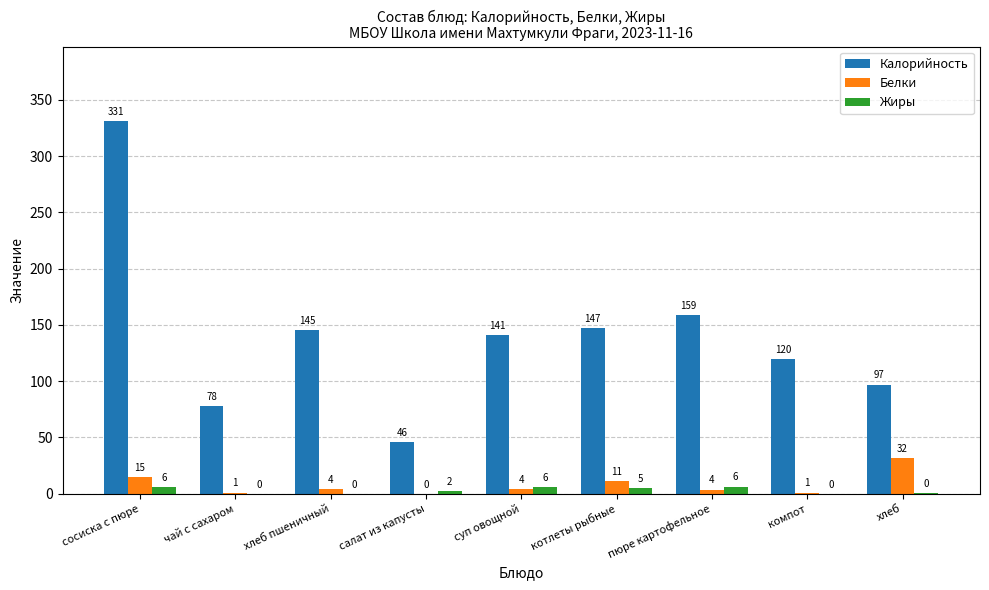

Count the number of categories in the chart.

9